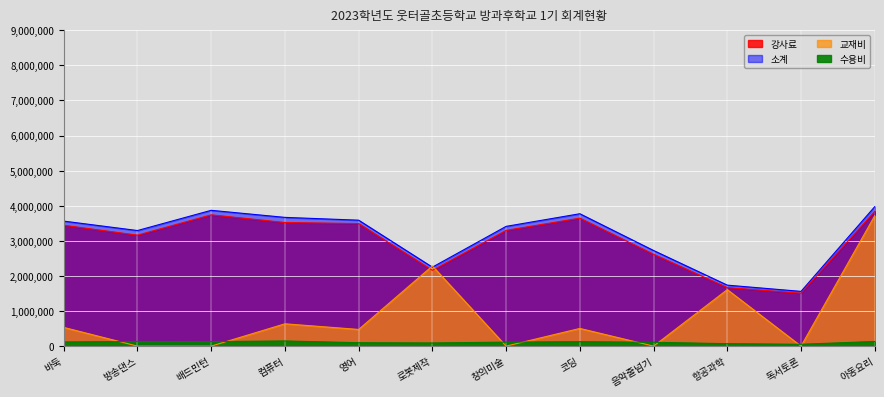

How many categories are shown in the chart?

12